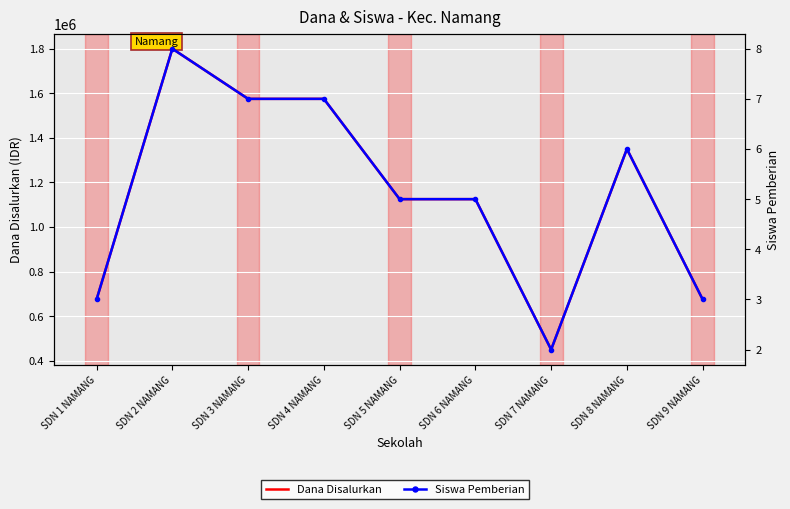

At which category does Siswa Pemberian reach its first local peak?

SDN 2 NAMANG